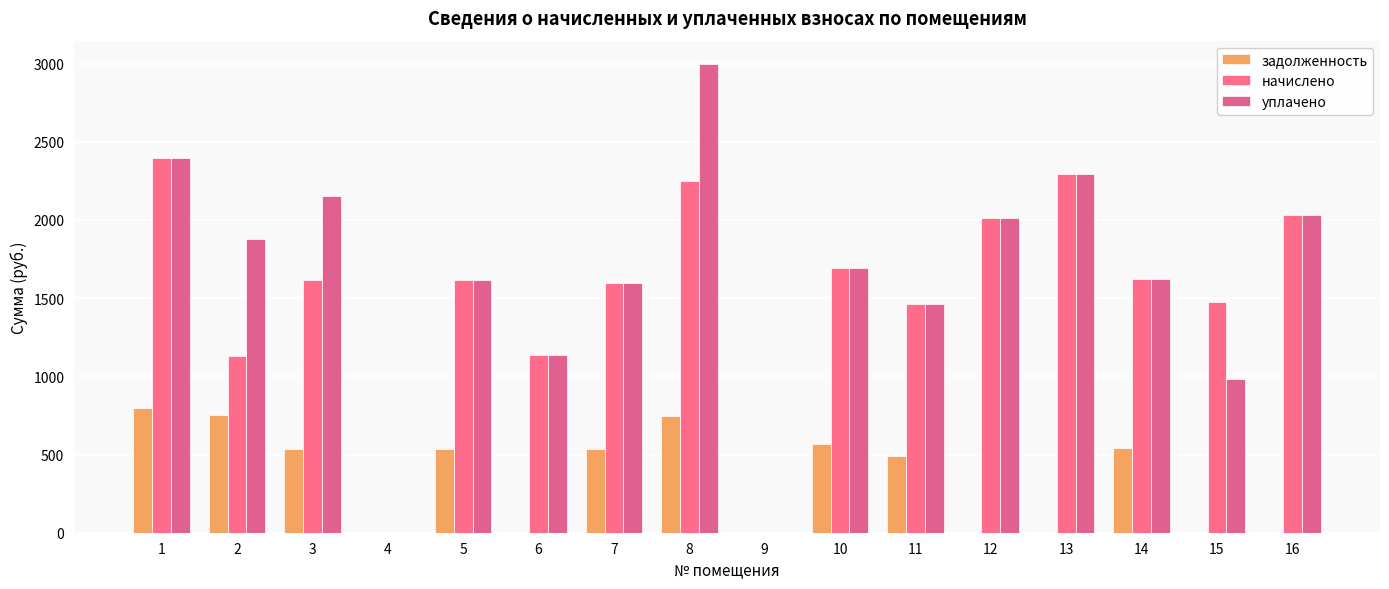

Which series has the widest spread of values?

уплачено